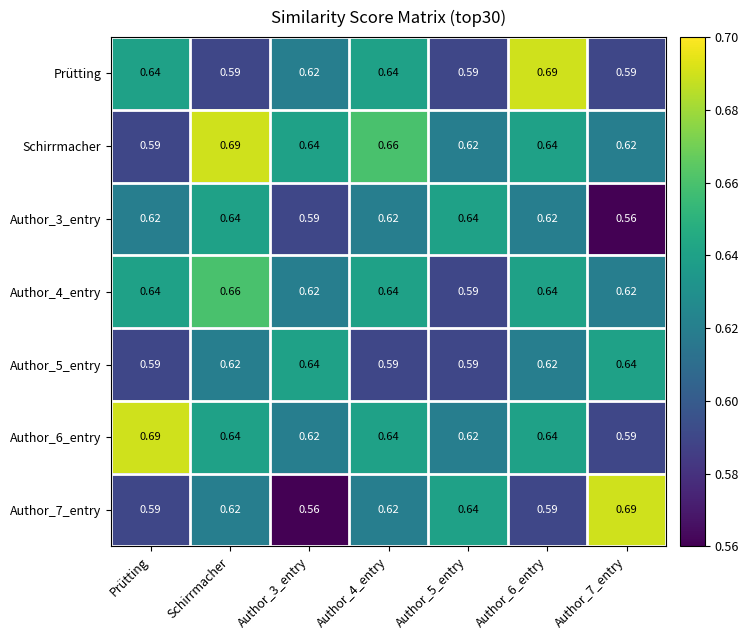

At which category is the sum across all series the highest?

Schirrmacher